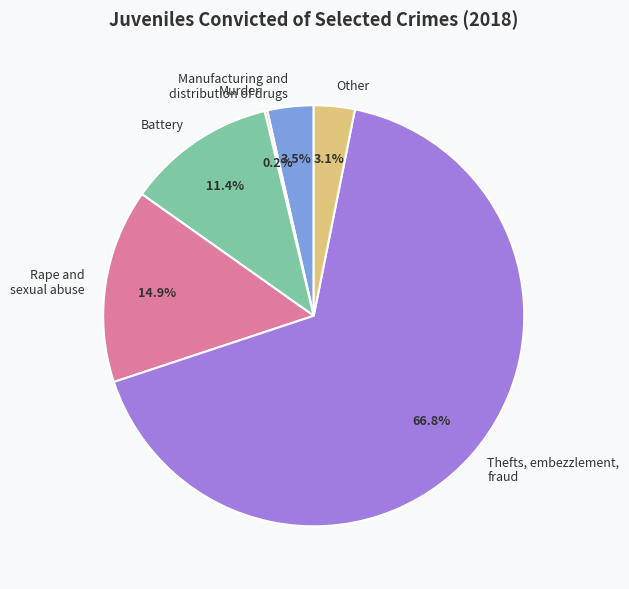

What is the majority slice?

Thefts, embezzlement, fraud